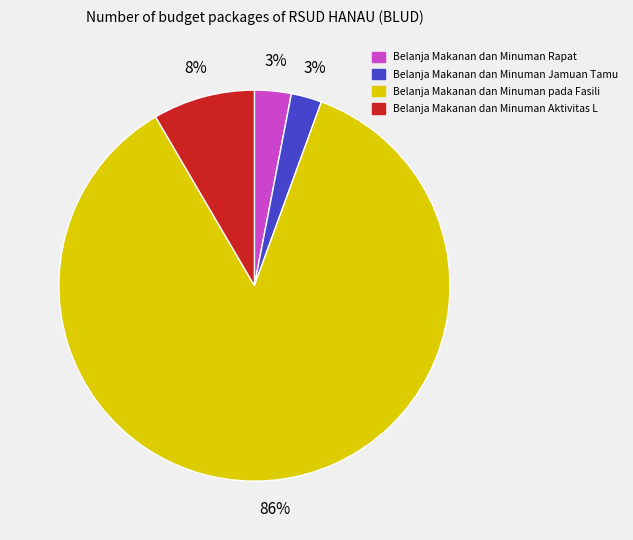

How many segments does this pie chart have?

4